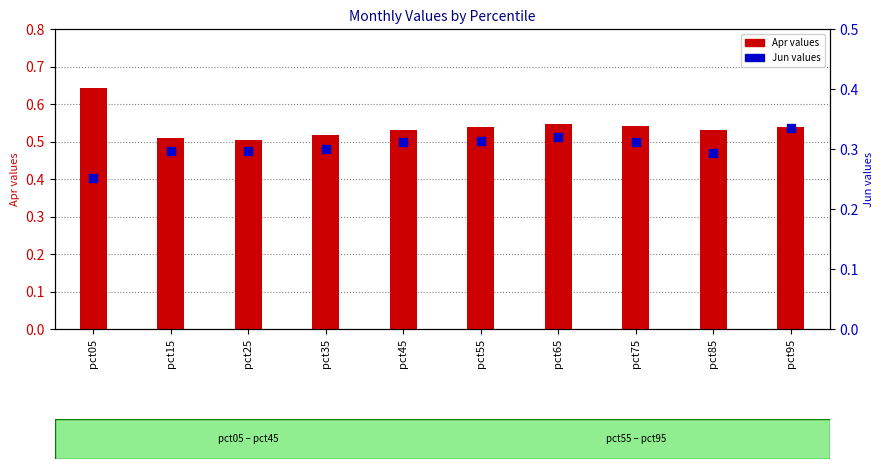

At how many categories does at least one series exceed 0?

10